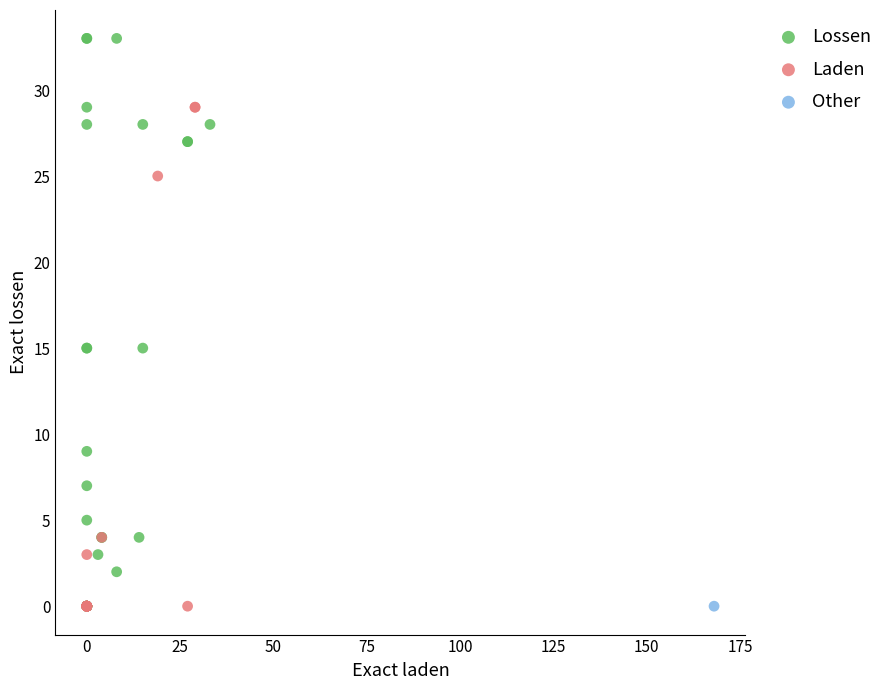

What are all the series names shown in the legend?

Lossen, Laden, Other